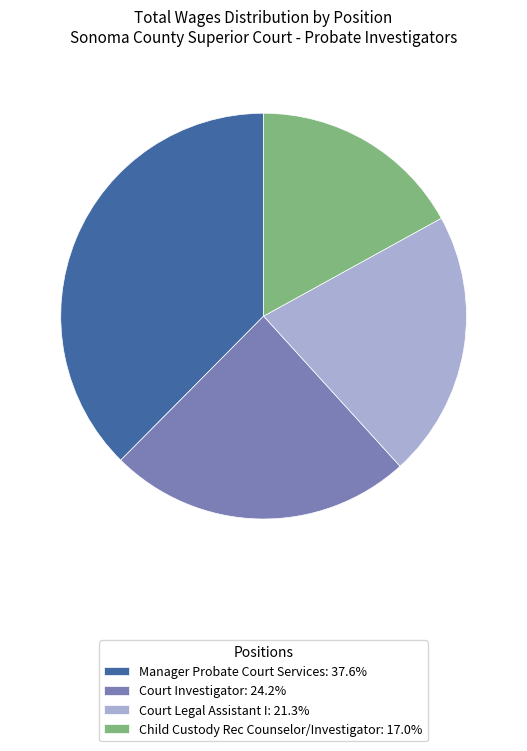

True or false: Manager Probate Court Services accounts for 44% of the total.

False